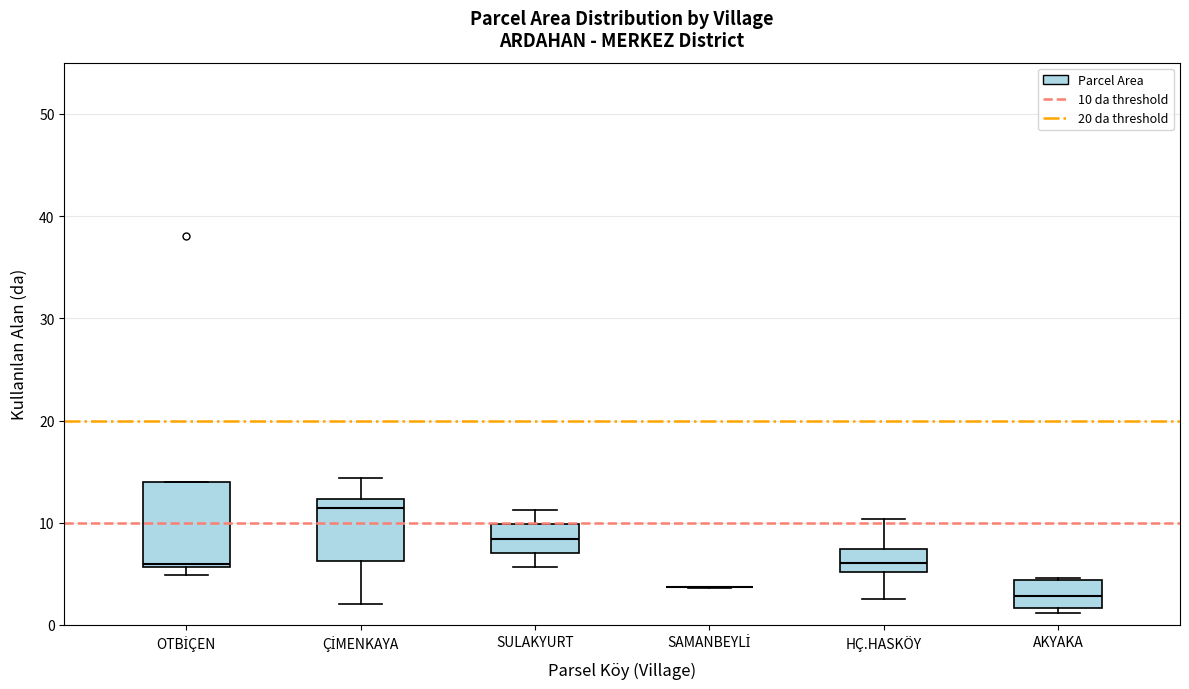

Reading left to right, transcribe this box plot: for each box, give where its median line is, the range the box spans, and where its two whiskers end, as read against the y-axis. The values are not printed on the chart, so give them approximately, as read against the axis.

OTBİÇEN: median 6, box 6 to 14, whiskers 5 to 14
ÇİMENKAYA: median 11, box 6 to 12, whiskers 2 to 14
SULAKYURT: median 8, box 7 to 10, whiskers 6 to 11
SAMANBEYLİ: box collapsed to a line at 4, whiskers 4 to 4
HÇ.HASKÖY: median 6, box 5 to 7, whiskers 3 to 10
AKYAKA: median 3, box 2 to 4, whiskers 1 to 5